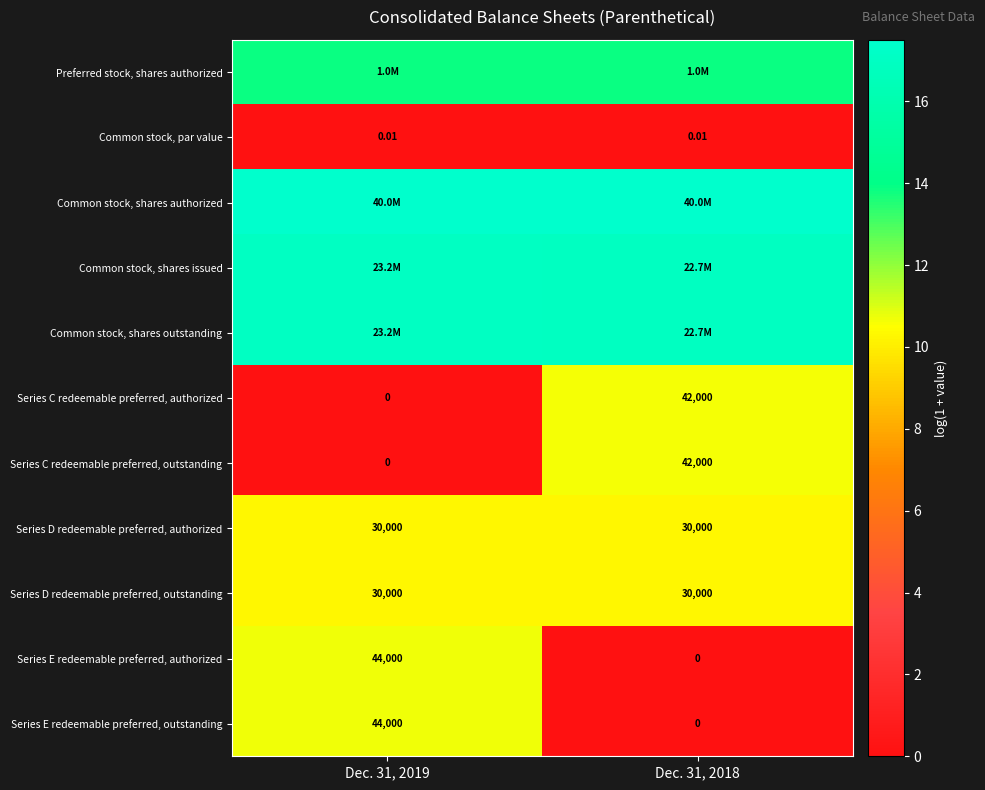

At Dec. 31, 2018, list the series in order from smallest to largest.

Series E redeemable preferred, authorized, Series E redeemable preferred, outstanding, Common stock, par value, Series D redeemable preferred, authorized, Series D redeemable preferred, outstanding, Series C redeemable preferred, authorized, Series C redeemable preferred, outstanding, Preferred stock, shares authorized, Common stock, shares issued, Common stock, shares outstanding, Common stock, shares authorized